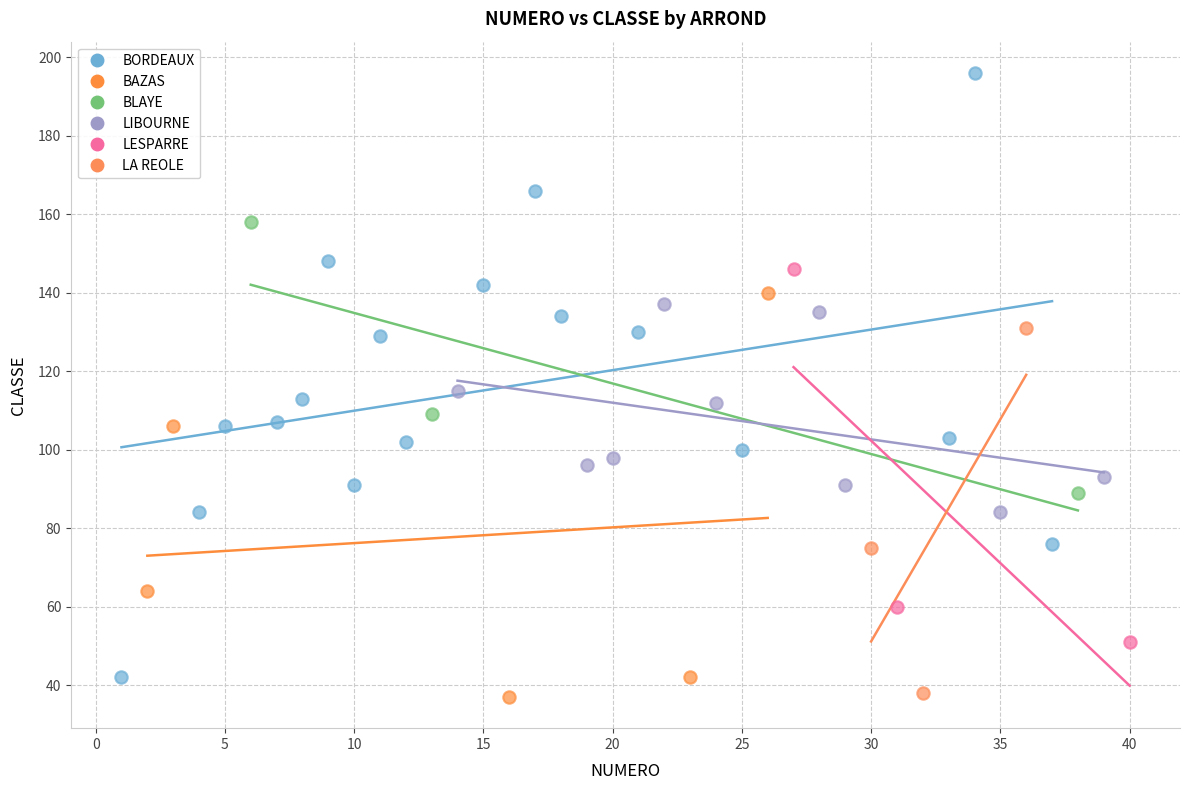

Which series reaches the maximum Y coordinate?

BORDEAUX